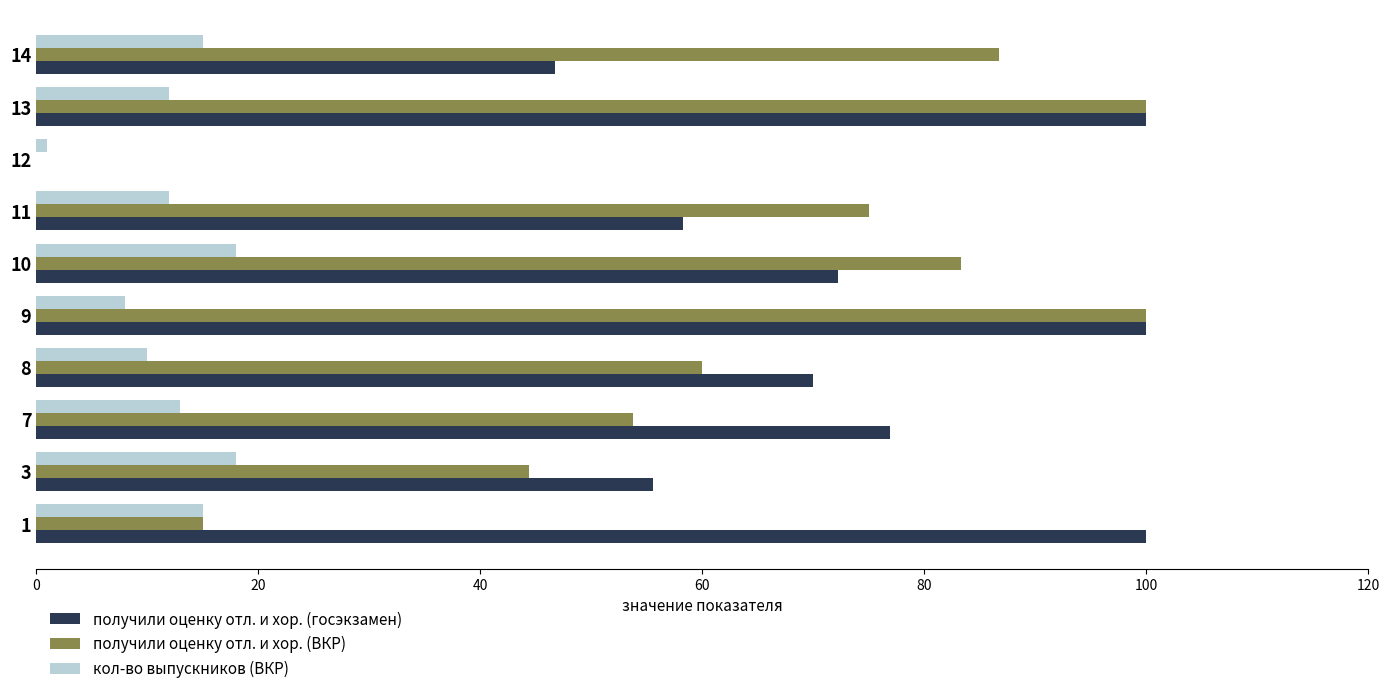

What is the greatest value displayed?

100.0